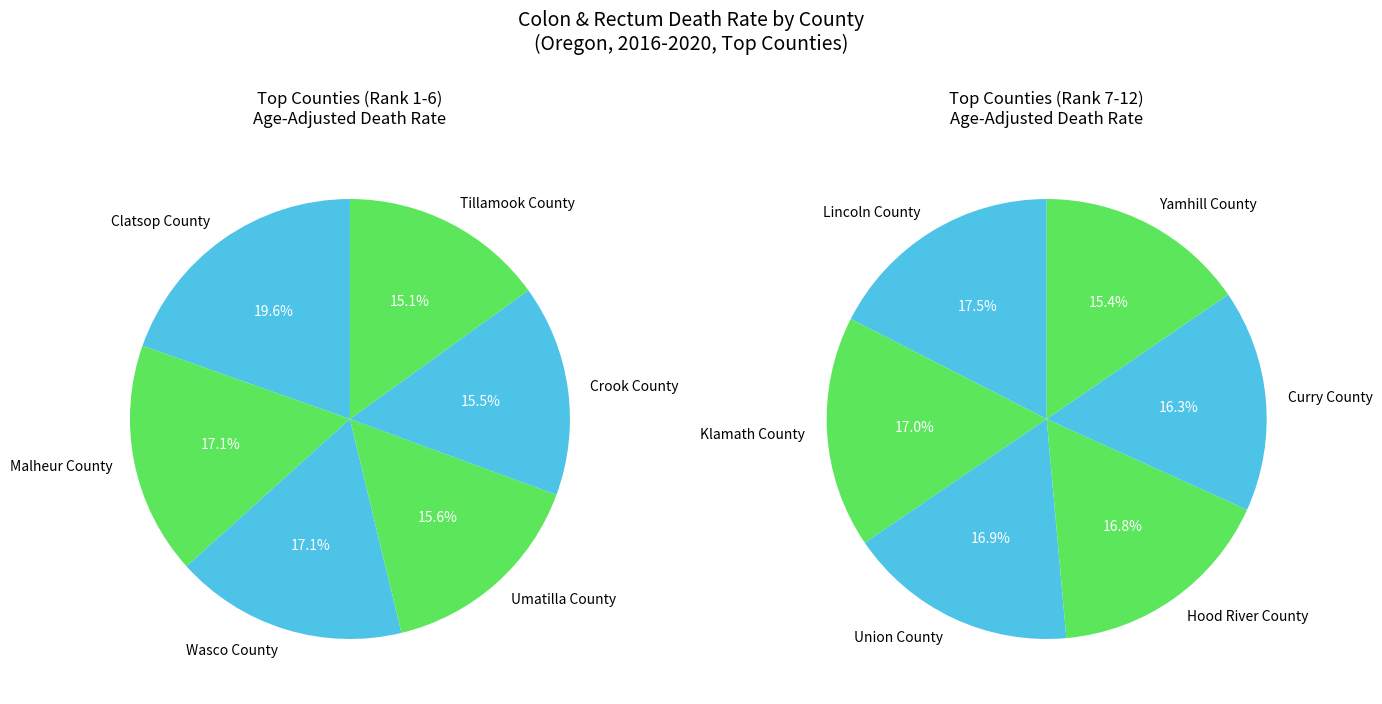

Approximately how many times larger is the value at Yamhill County compared to Hood River County?

0.9